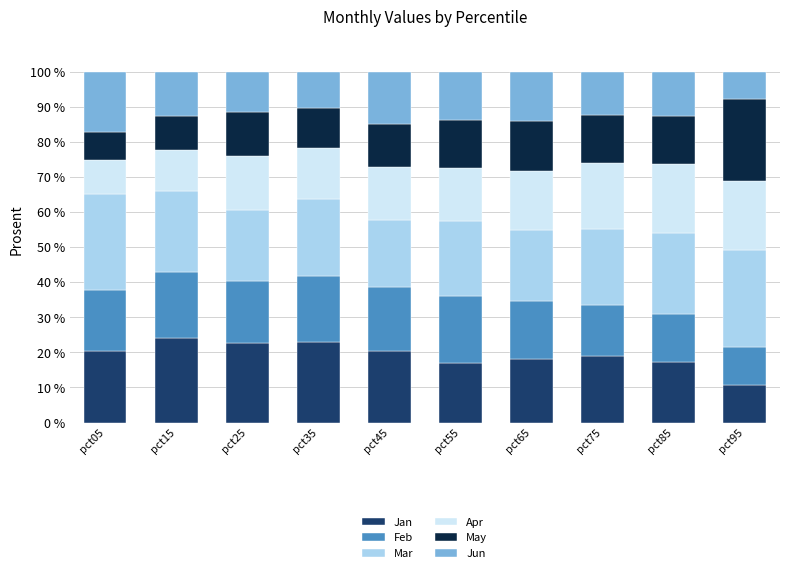

How many categories are shown in the chart?

10